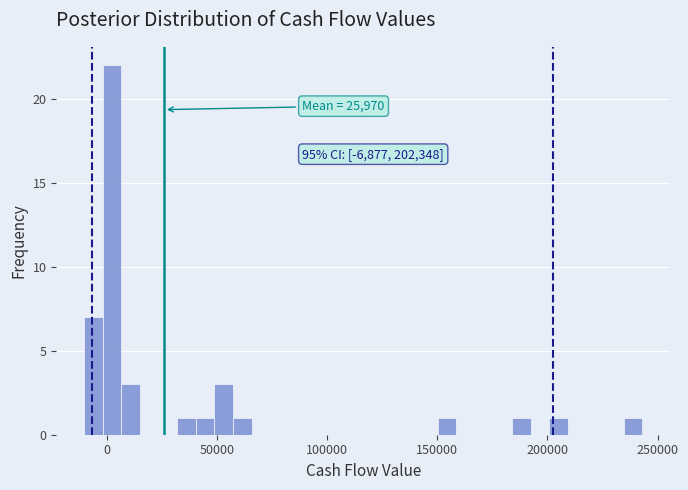

Around what value on the x-axis is the tallest bar? Give the approximate position of its centre, as read against the axis.

0